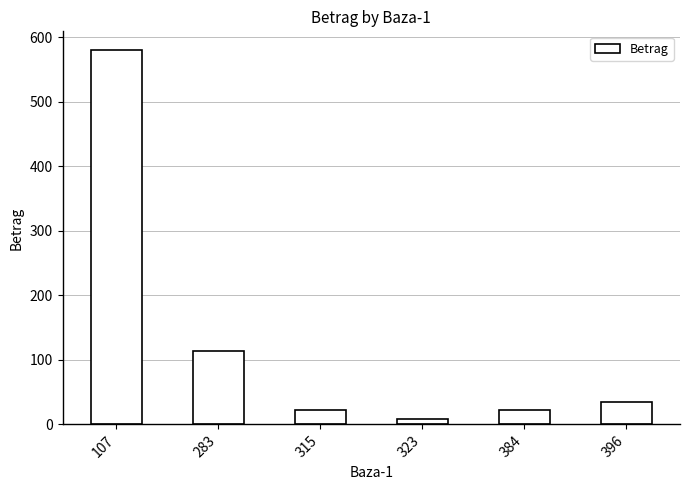

Does the chart contain stacked bars?

No